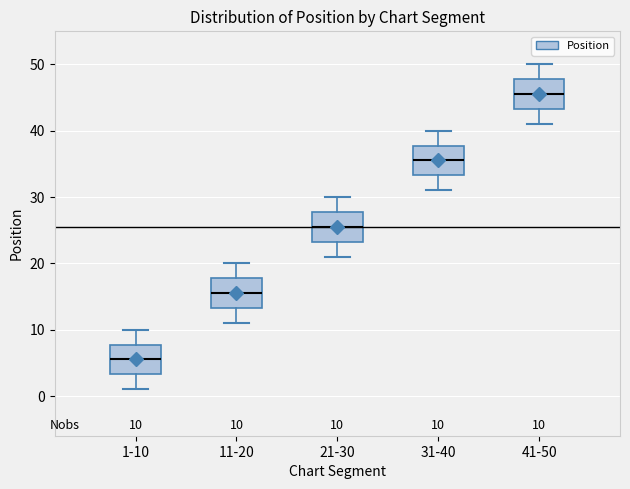

Which box has the highest median line?

41-50